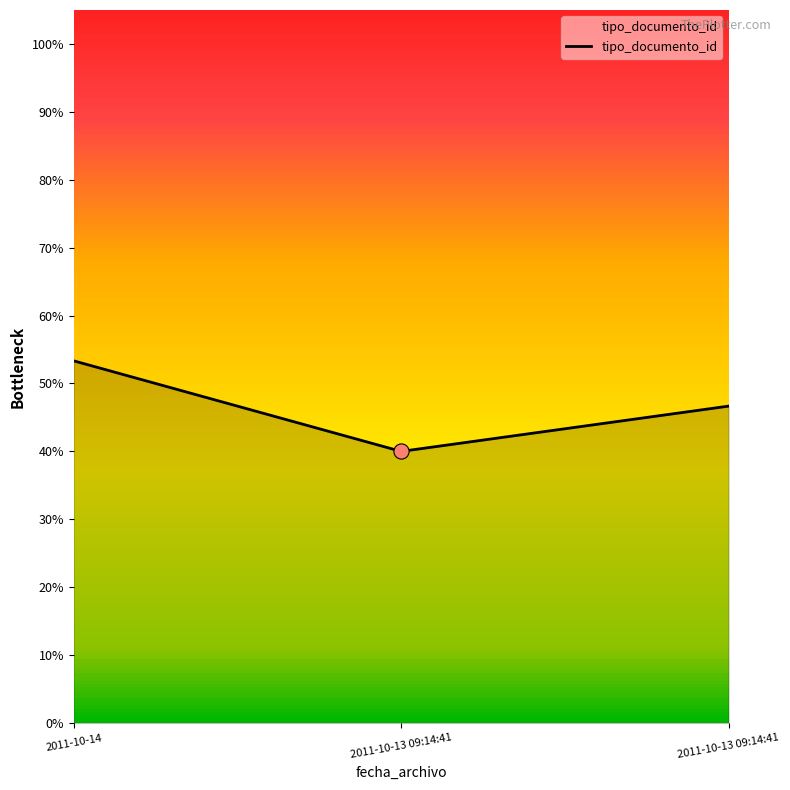

What is the change in value from 2011-10-13 09:14:41 to 2011-10-13 09:14:41?

+6.7